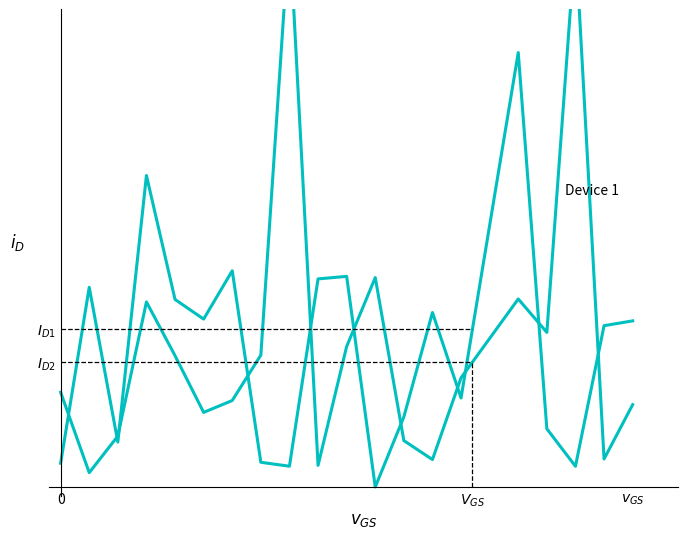

Is it true that Device 2 equals 0.3 at 15?

False